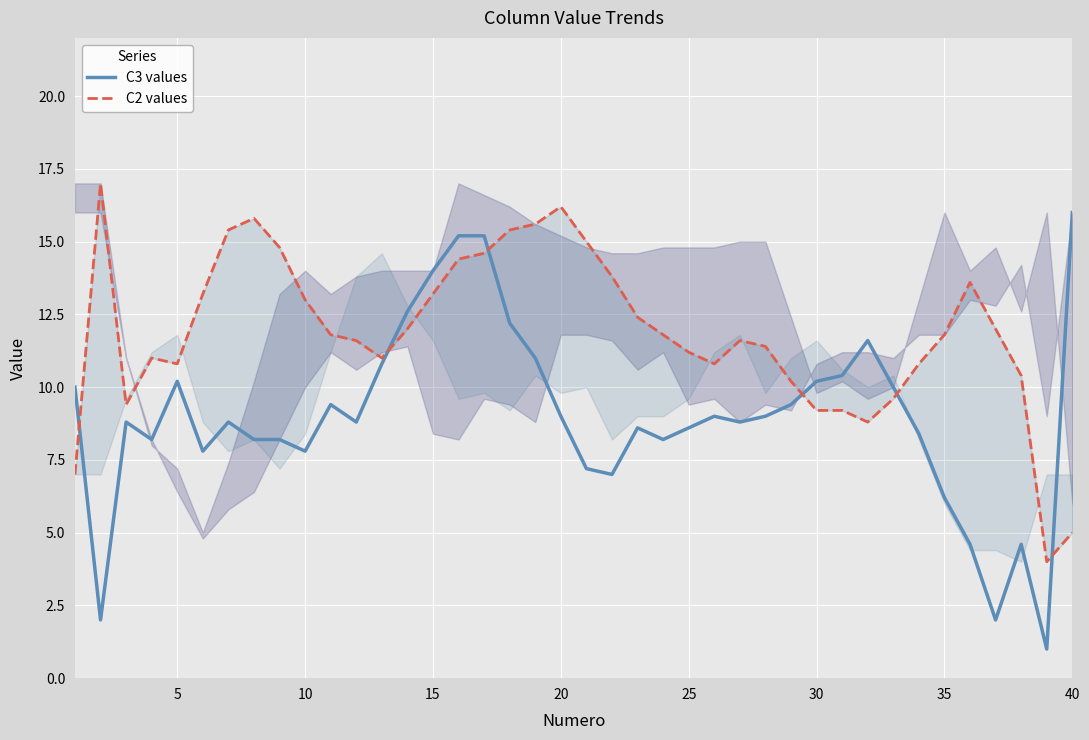

List the series in order of their overall mean, lowest first.

C3 values, C2 values